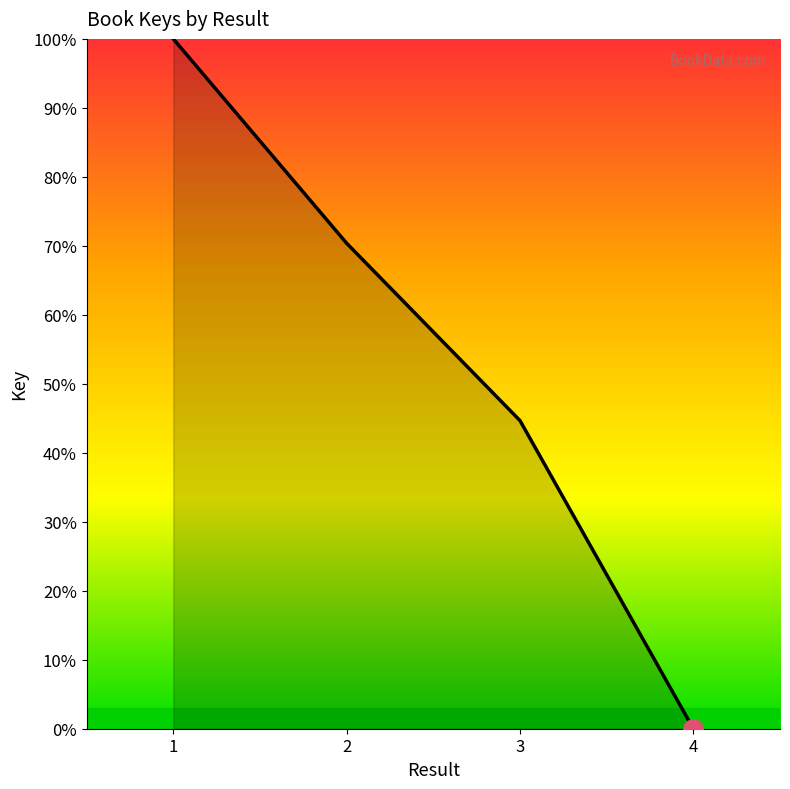

Reading left to right, extract all data points from this chart.

1=100.0	2=70.4	3=44.7	4=0.0